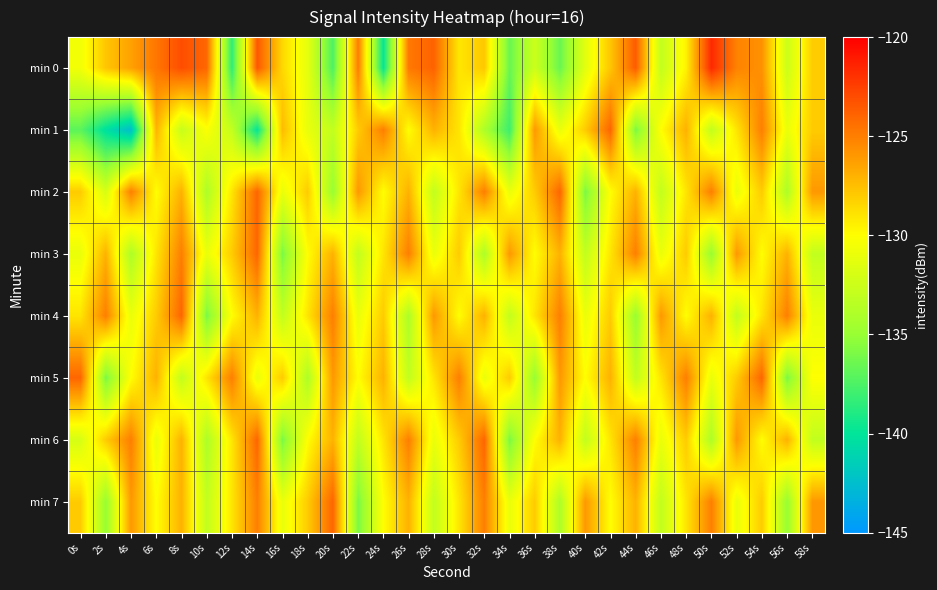

At which category does the chart reach its minimum across all series?

4s